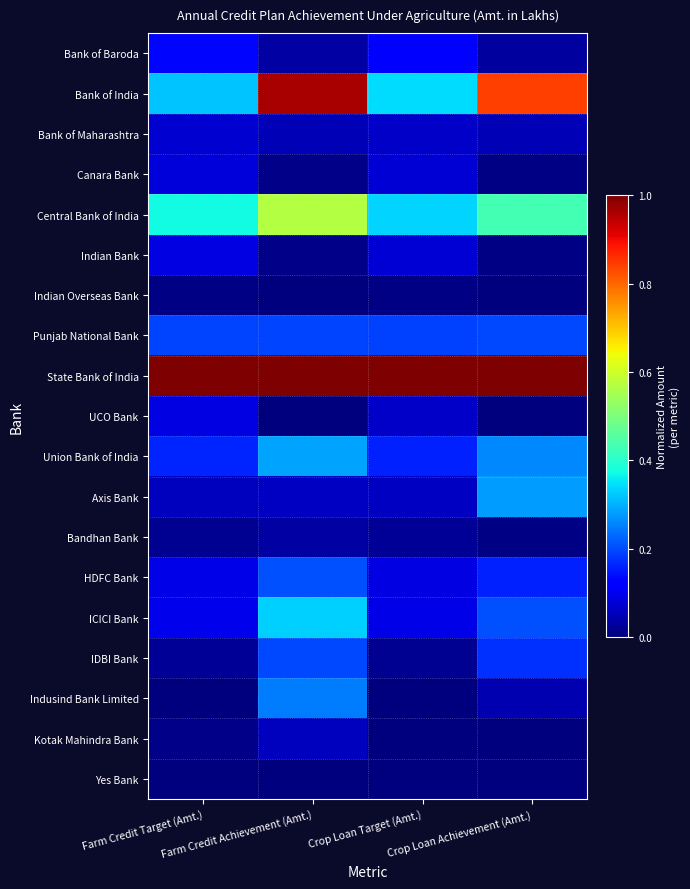

Reading left to right, transcribe all the data shown in this chart.

Bank of Baroda: Farm Credit Target (Amt.)=0.1	Farm Credit Achievement (Amt.)=0.0	Crop Loan Target (Amt.)=0.1	Crop Loan Achievement (Amt.)=0.0
Bank of India: Farm Credit Target (Amt.)=0.3	Farm Credit Achievement (Amt.)=1.0	Crop Loan Target (Amt.)=0.3	Crop Loan Achievement (Amt.)=0.8
Bank of Maharashtra: Farm Credit Target (Amt.)=0.1	Farm Credit Achievement (Amt.)=0.0	Crop Loan Target (Amt.)=0.1	Crop Loan Achievement (Amt.)=0.0
Canara Bank: Farm Credit Target (Amt.)=0.1	Farm Credit Achievement (Amt.)=0.0	Crop Loan Target (Amt.)=0.1	Crop Loan Achievement (Amt.)=0.0
Central Bank of India: Farm Credit Target (Amt.)=0.4	Farm Credit Achievement (Amt.)=0.6	Crop Loan Target (Amt.)=0.3	Crop Loan Achievement (Amt.)=0.4
Indian Bank: Farm Credit Target (Amt.)=0.1	Farm Credit Achievement (Amt.)=0.0	Crop Loan Target (Amt.)=0.1	Crop Loan Achievement (Amt.)=0.0
Indian Overseas Bank: Farm Credit Target (Amt.)=0.0	Farm Credit Achievement (Amt.)=0.0	Crop Loan Target (Amt.)=0.0	Crop Loan Achievement (Amt.)=0.0
Punjab National Bank: Farm Credit Target (Amt.)=0.2	Farm Credit Achievement (Amt.)=0.2	Crop Loan Target (Amt.)=0.2	Crop Loan Achievement (Amt.)=0.2
State Bank of India: Farm Credit Target (Amt.)=1.0	Farm Credit Achievement (Amt.)=1.0	Crop Loan Target (Amt.)=1.0	Crop Loan Achievement (Amt.)=1.0
UCO Bank: Farm Credit Target (Amt.)=0.1	Farm Credit Achievement (Amt.)=0.0	Crop Loan Target (Amt.)=0.1	Crop Loan Achievement (Amt.)=0.0
Union Bank of India: Farm Credit Target (Amt.)=0.2	Farm Credit Achievement (Amt.)=0.3	Crop Loan Target (Amt.)=0.2	Crop Loan Achievement (Amt.)=0.3
Axis Bank: Farm Credit Target (Amt.)=0.1	Farm Credit Achievement (Amt.)=0.1	Crop Loan Target (Amt.)=0.1	Crop Loan Achievement (Amt.)=0.3
Bandhan Bank: Farm Credit Target (Amt.)=0.0	Farm Credit Achievement (Amt.)=0.0	Crop Loan Target (Amt.)=0.0	Crop Loan Achievement (Amt.)=0.0
HDFC Bank: Farm Credit Target (Amt.)=0.1	Farm Credit Achievement (Amt.)=0.2	Crop Loan Target (Amt.)=0.1	Crop Loan Achievement (Amt.)=0.2
ICICI Bank: Farm Credit Target (Amt.)=0.1	Farm Credit Achievement (Amt.)=0.3	Crop Loan Target (Amt.)=0.1	Crop Loan Achievement (Amt.)=0.2
IDBI Bank: Farm Credit Target (Amt.)=0.0	Farm Credit Achievement (Amt.)=0.2	Crop Loan Target (Amt.)=0.0	Crop Loan Achievement (Amt.)=0.2
Indusind Bank Limited: Farm Credit Target (Amt.)=0.0	Farm Credit Achievement (Amt.)=0.2	Crop Loan Target (Amt.)=0.0	Crop Loan Achievement (Amt.)=0.0
Kotak Mahindra Bank: Farm Credit Target (Amt.)=0.0	Farm Credit Achievement (Amt.)=0.1	Crop Loan Target (Amt.)=0.0	Crop Loan Achievement (Amt.)=0.0
Yes Bank: Farm Credit Target (Amt.)=0.0	Farm Credit Achievement (Amt.)=0.0	Crop Loan Target (Amt.)=0.0	Crop Loan Achievement (Amt.)=0.0